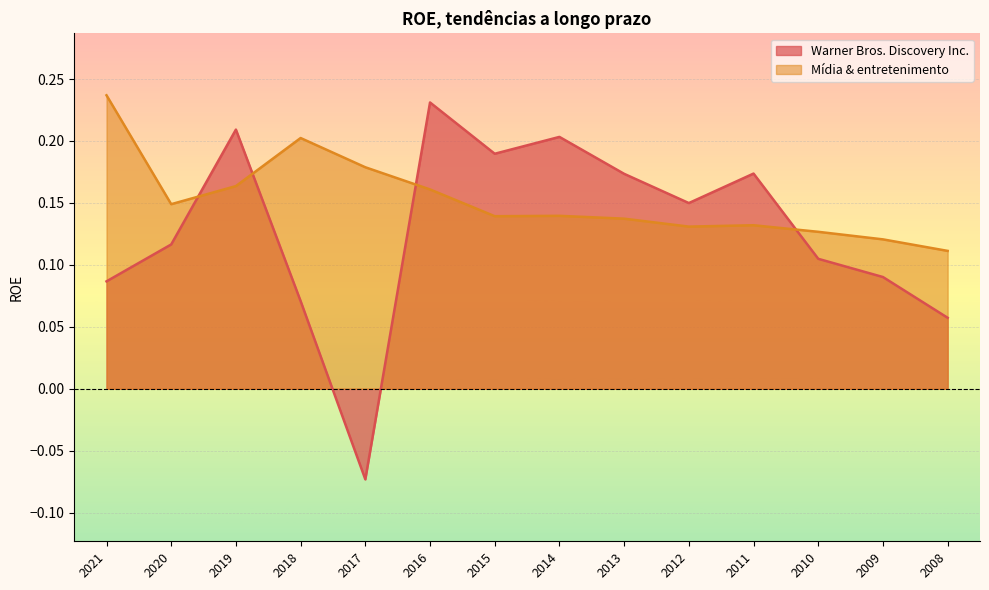

What is the smallest value displayed?

-0.1